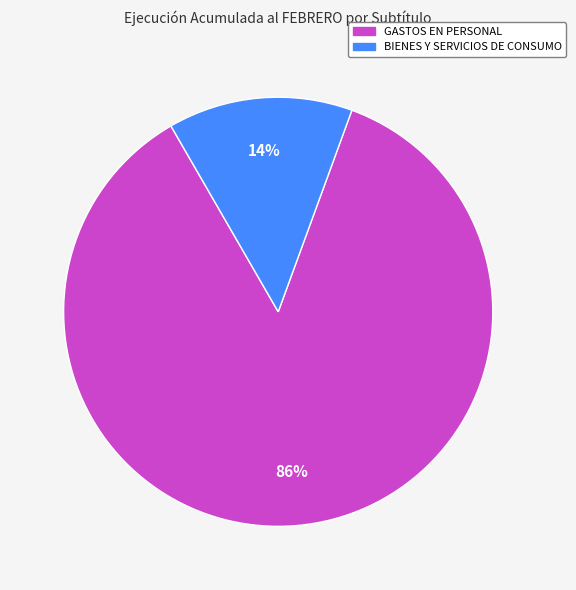

Which category accounts for the majority?

GASTOS EN PERSONAL